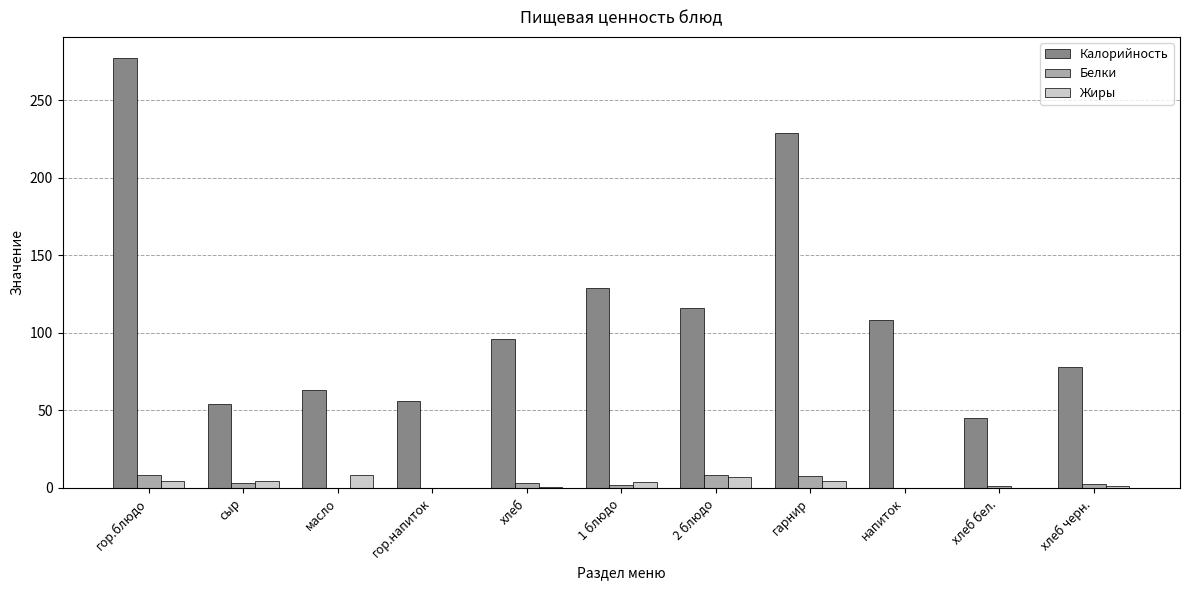

Which category has the highest value across all series?

гор.блюдо